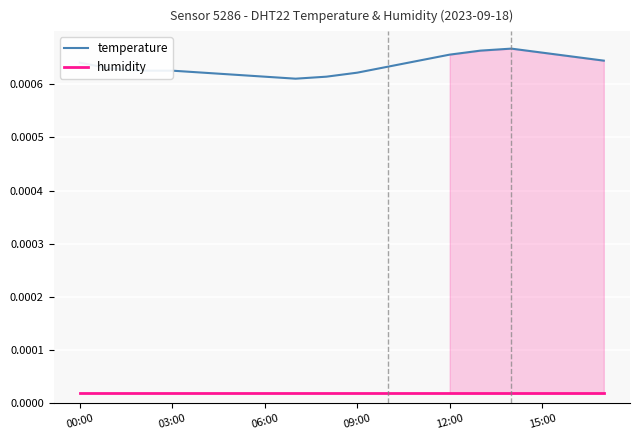

Does the chart display data point markers on the line(s)?

No